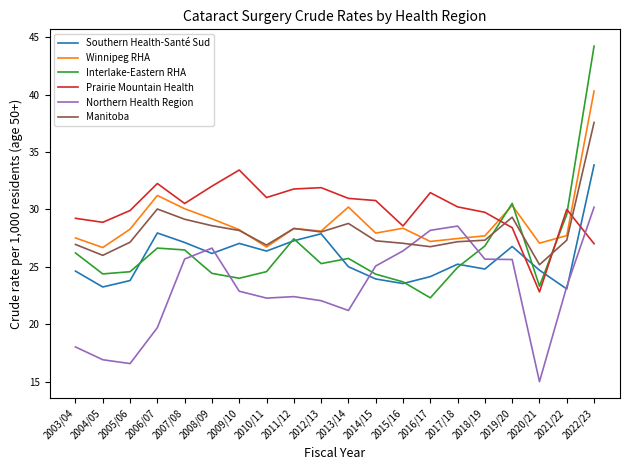

The value of Northern Health Region at 2004/05 is 26.6. True or false?

False